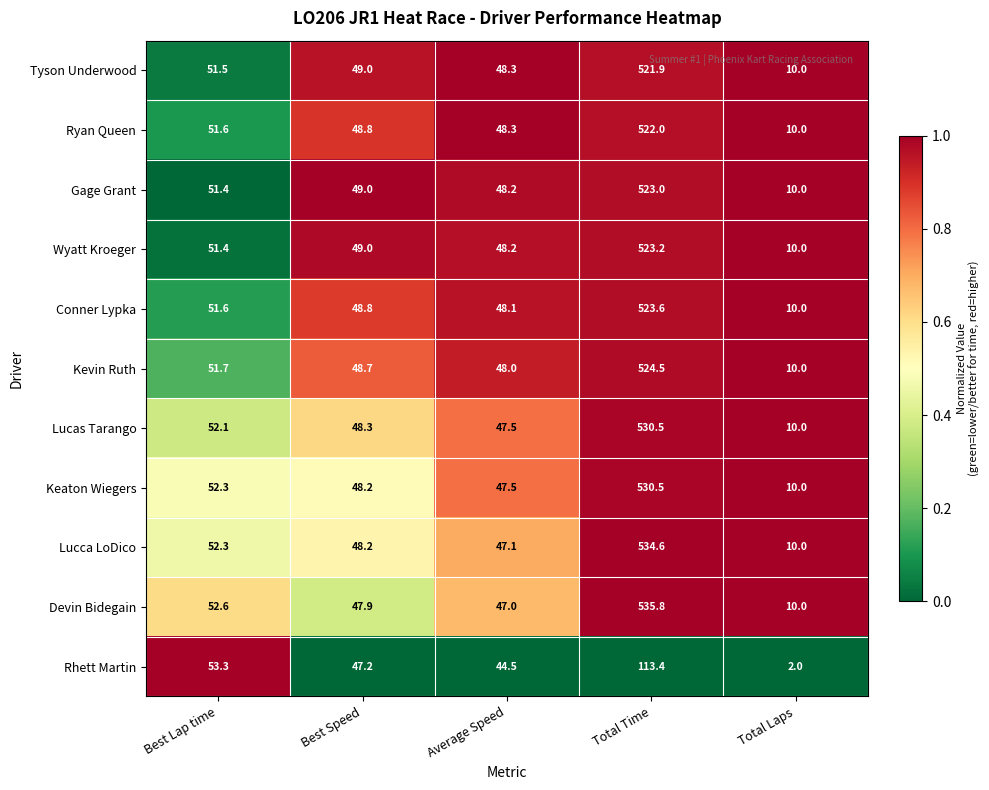

What is the difference between the second highest and minimum values in the Ryan Queen series?

41.6